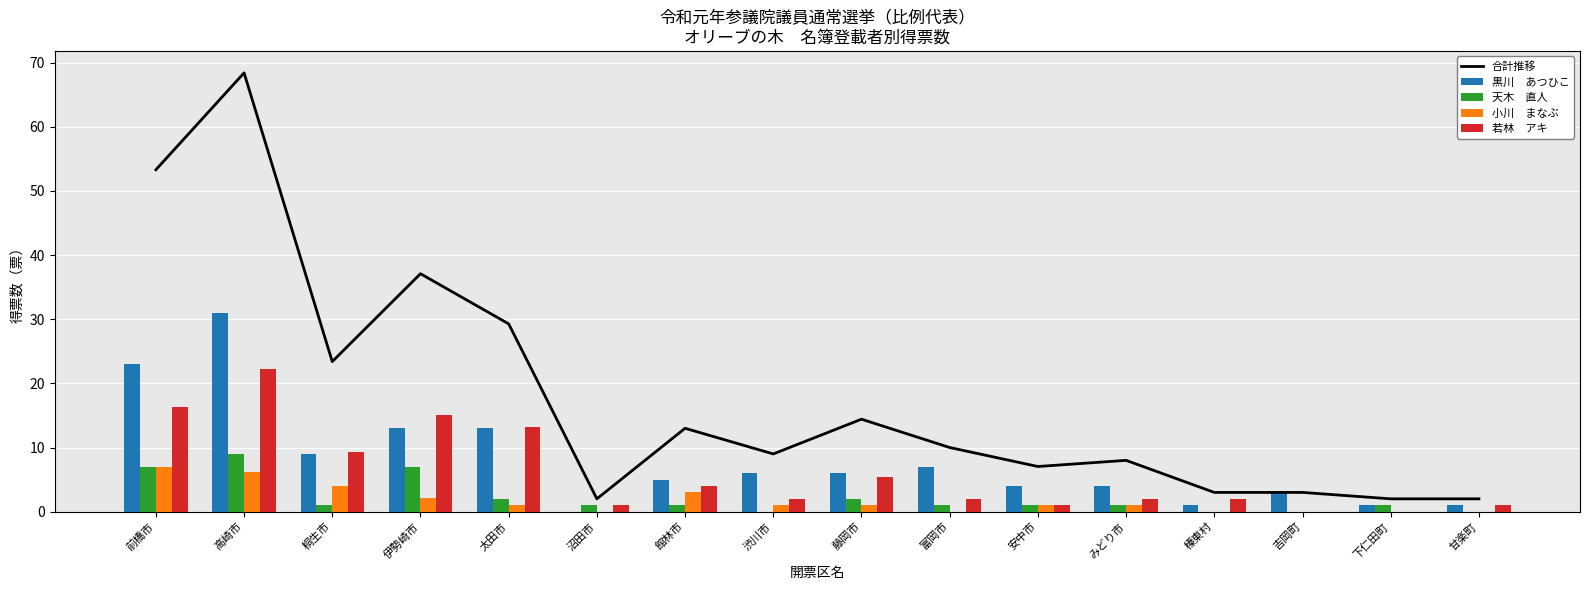

What is the difference between the maximum and second lowest values in the 若林　アキ series?

22.3